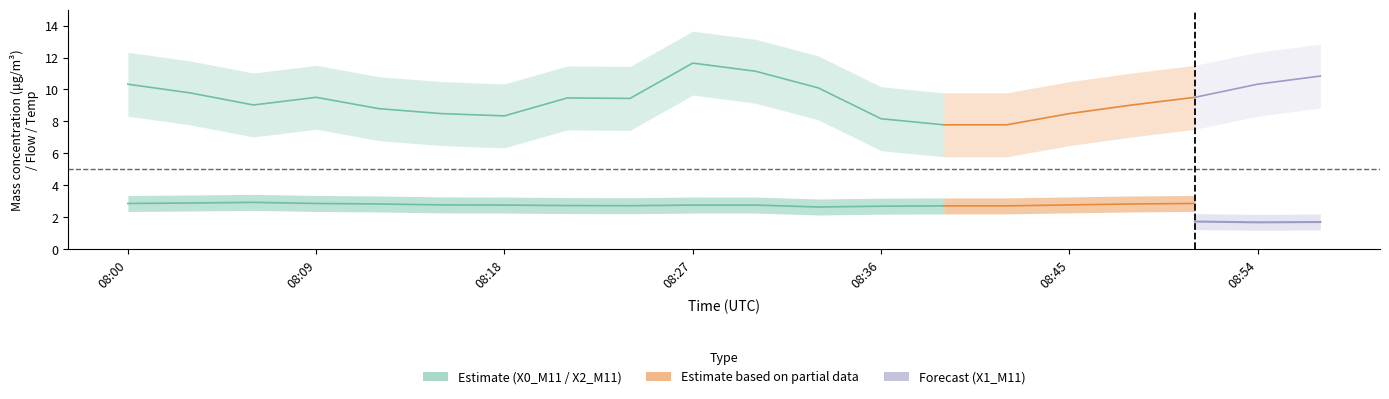

Rank the series at 08:03 from highest to lowest value.

X0_M11, X2_M11, X1_M11